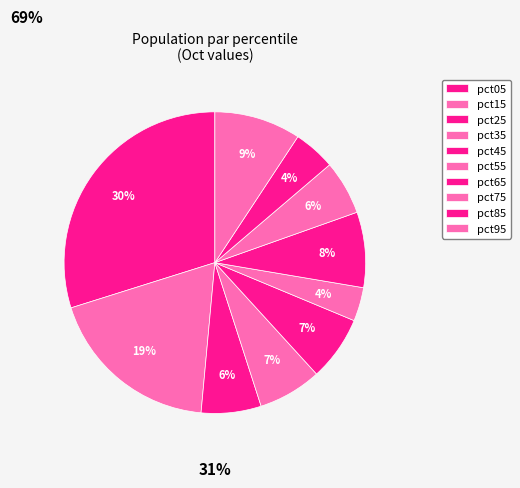

Which category has the biggest portion of the pie?

pct05